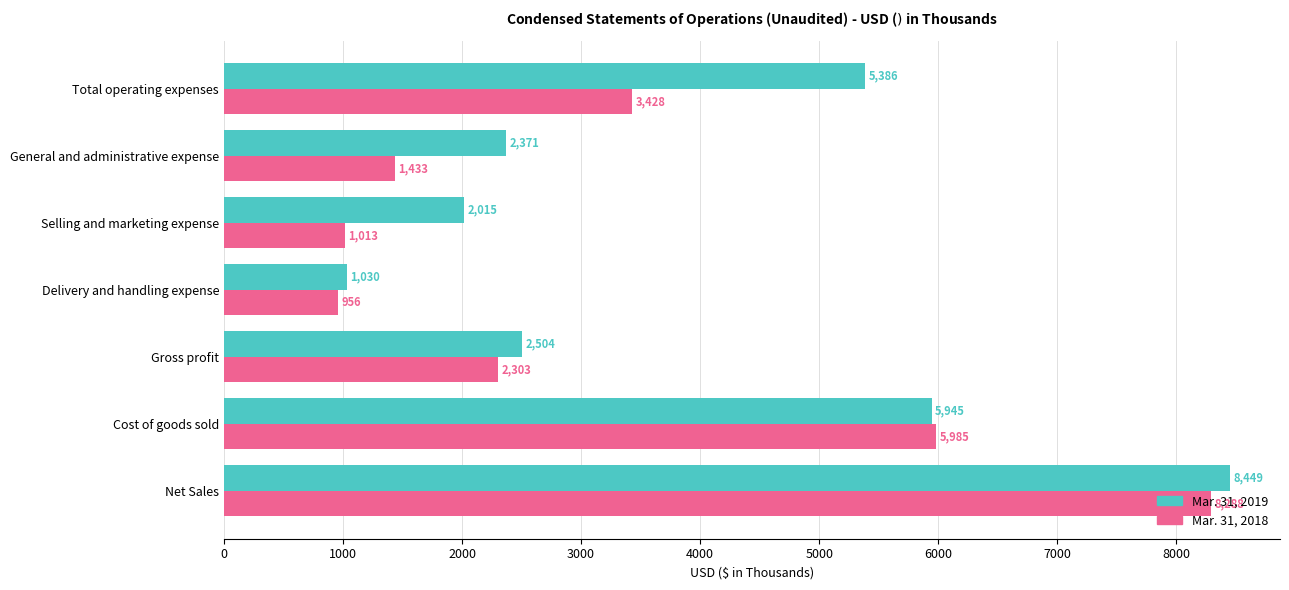

What are all the series names shown in the legend?

Mar. 31, 2019, Mar. 31, 2018